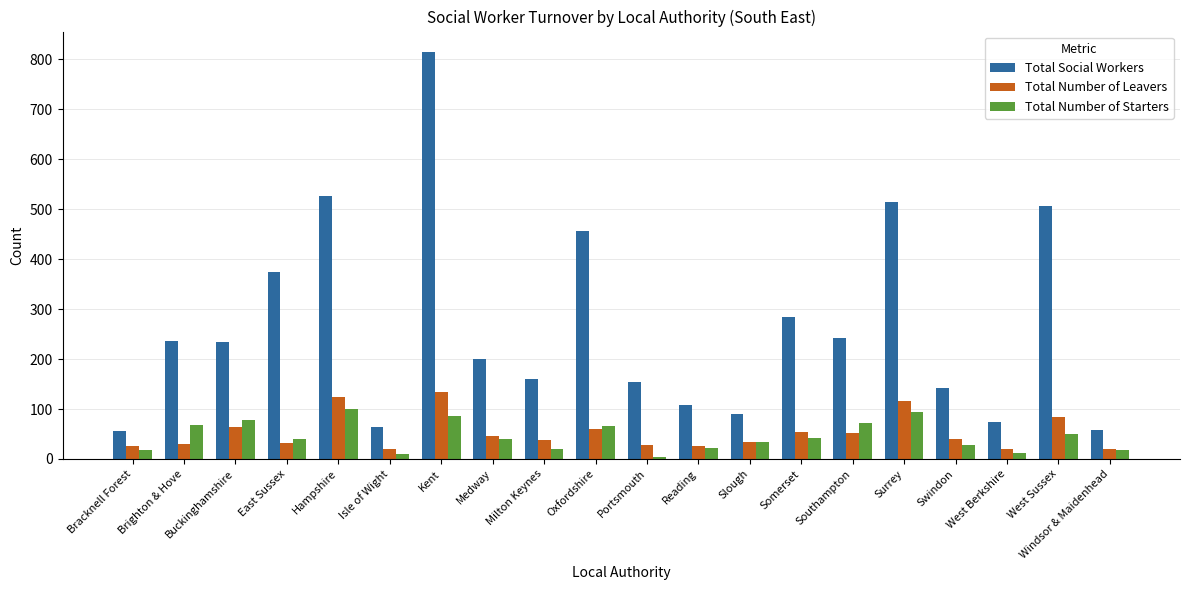

Rank the series by their maximum value, from lowest to highest.

Total Number of Starters, Total Number of Leavers, Total Social Workers